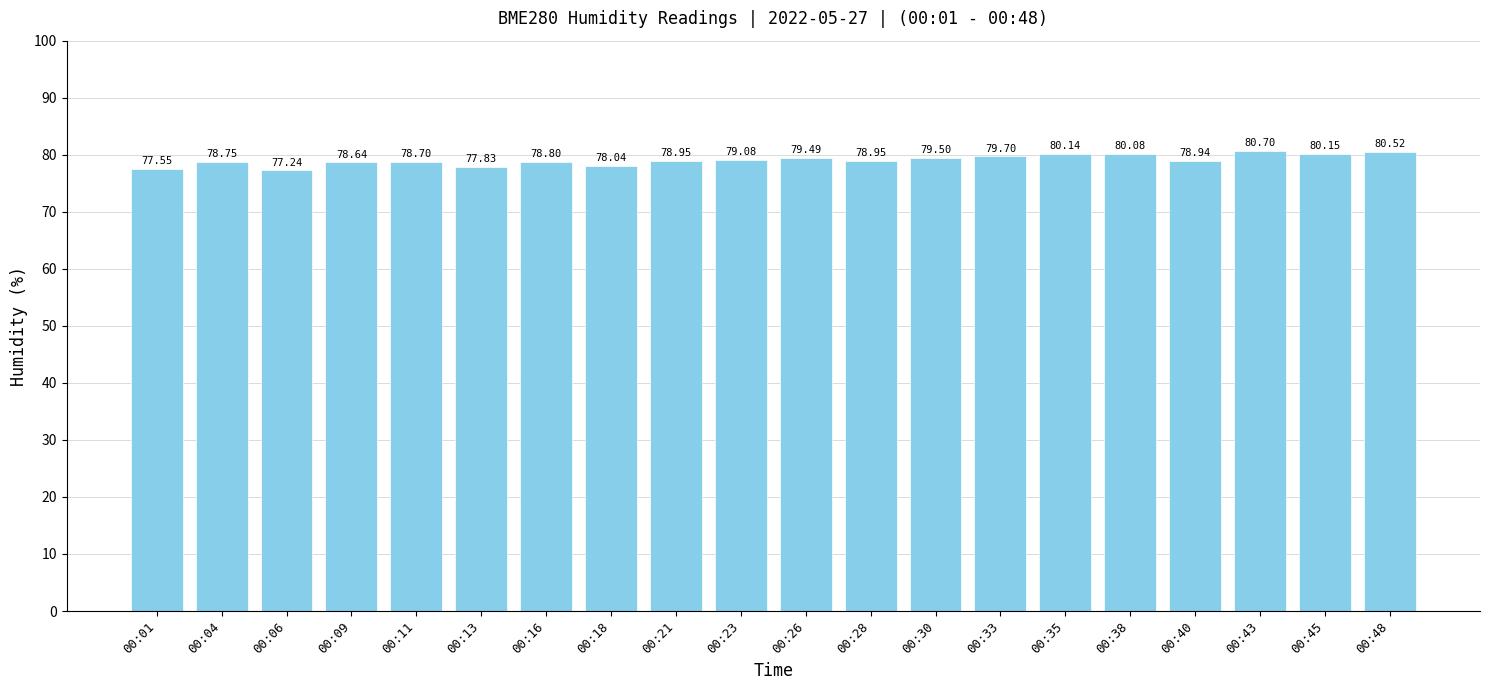

Where does the data first go above 78?

00:04